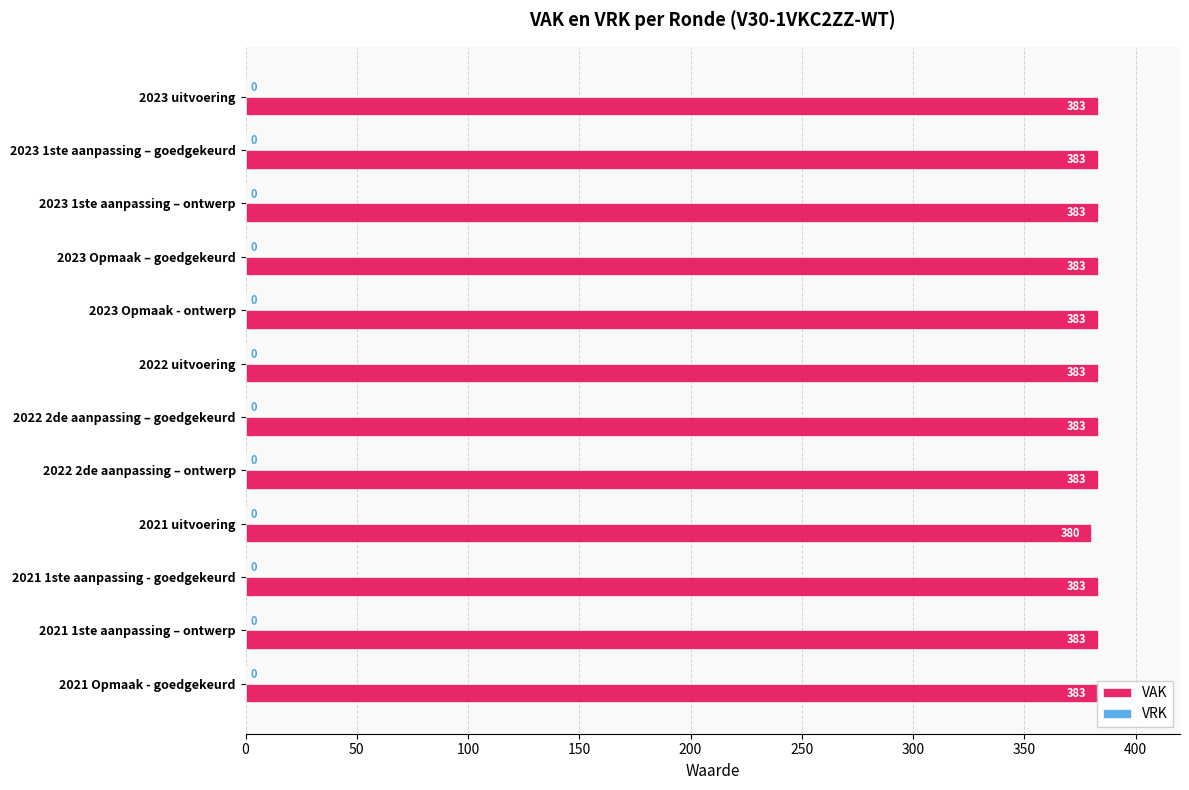

What are all the series names shown in the legend?

VAK, VRK